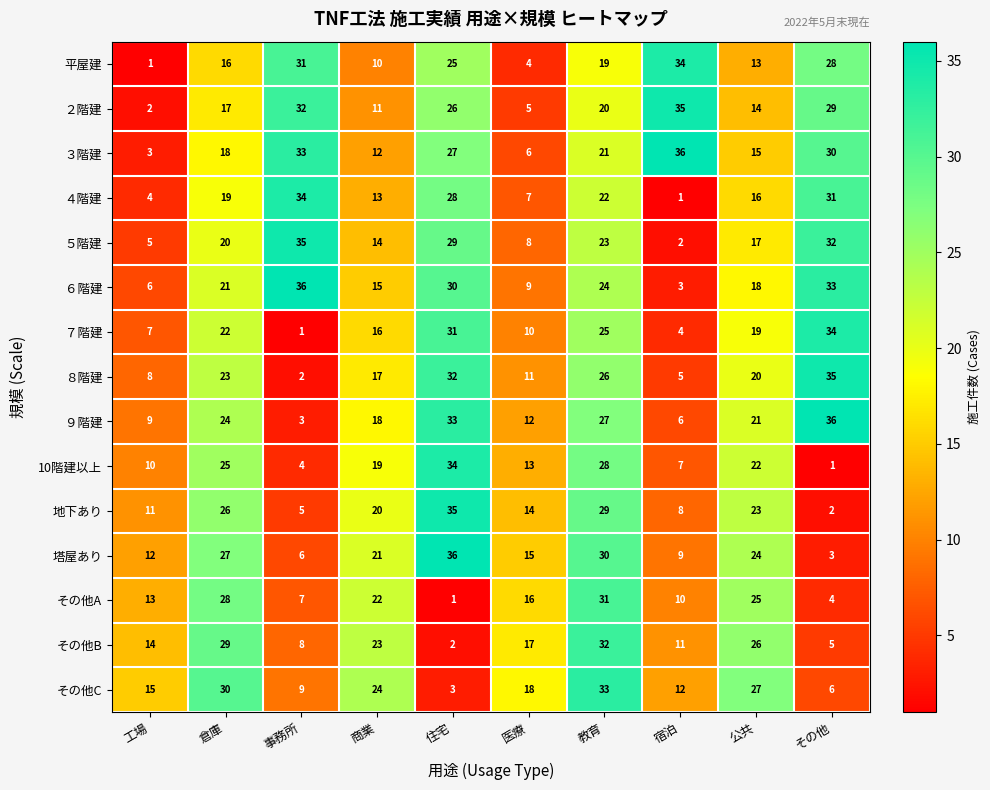

What is the difference between the second highest and second lowest values in the ７階建 series?

27